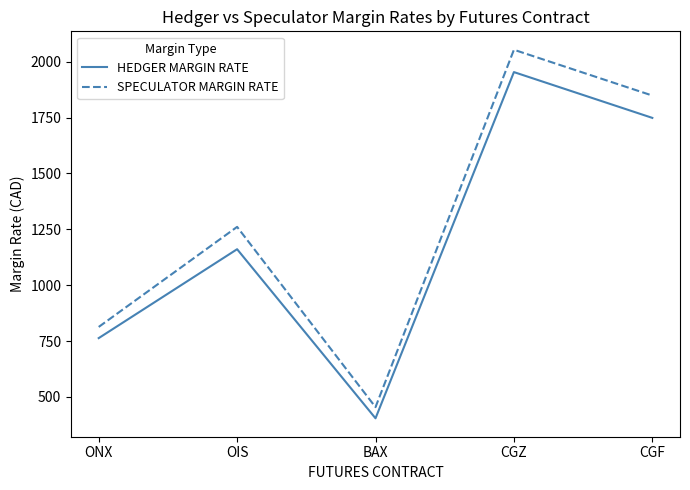

What is the difference between the second highest and second lowest values in the HEDGER MARGIN RATE series?

986